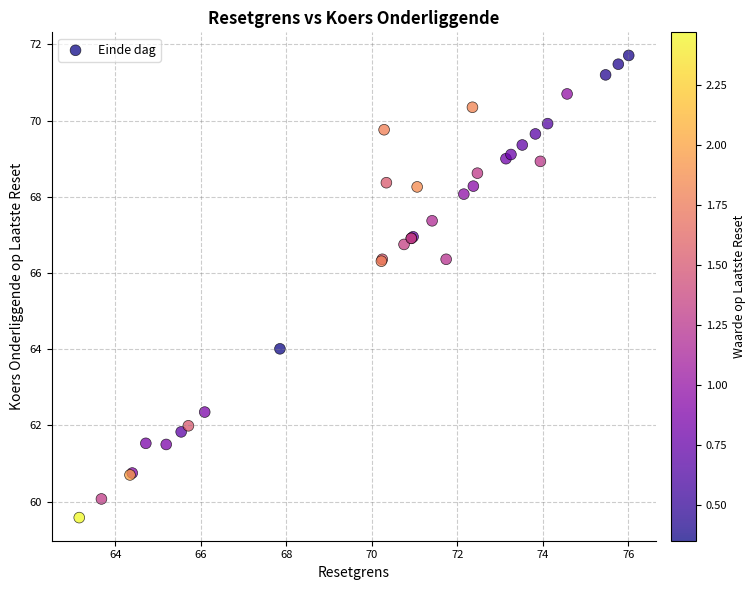

What Y value in the scatter plot is closest to 65?

64.0